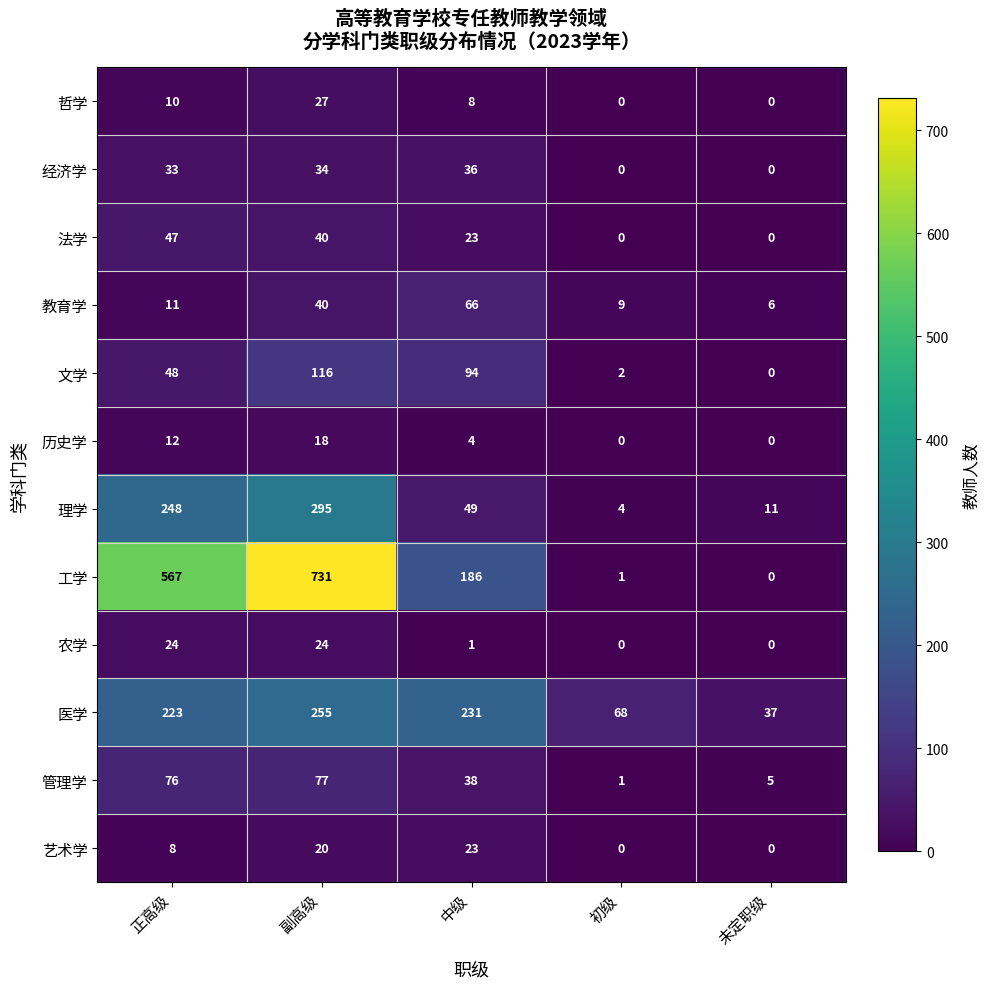

Rank the series at 正高级 from highest to lowest value.

工学, 理学, 医学, 管理学, 文学, 法学, 经济学, 农学, 历史学, 教育学, 哲学, 艺术学